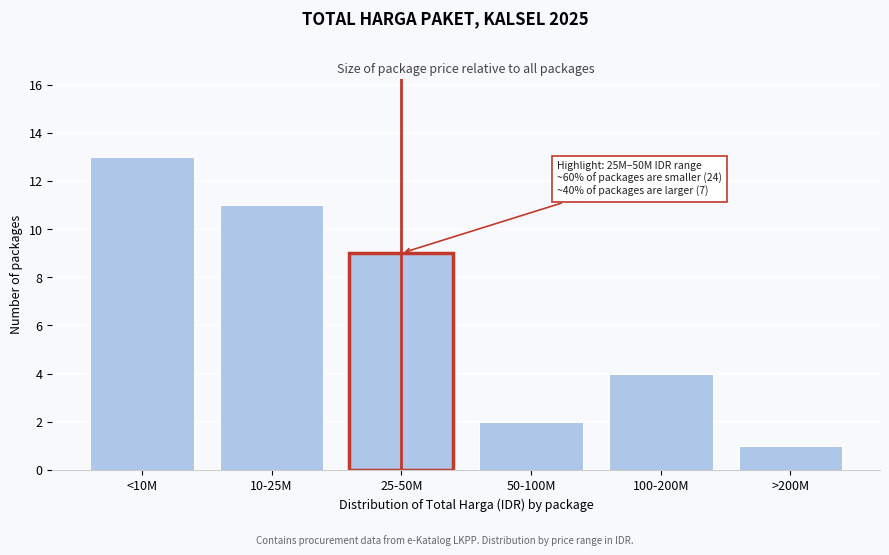

Reading left to right, list all the values displayed in this chart.

13	11	9	2	4	1